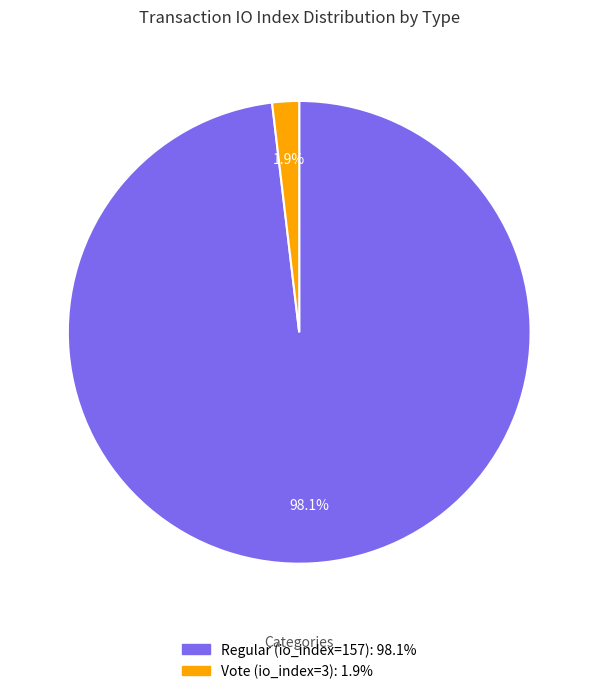

Which slice is the smallest?

Vote (io_index=3)